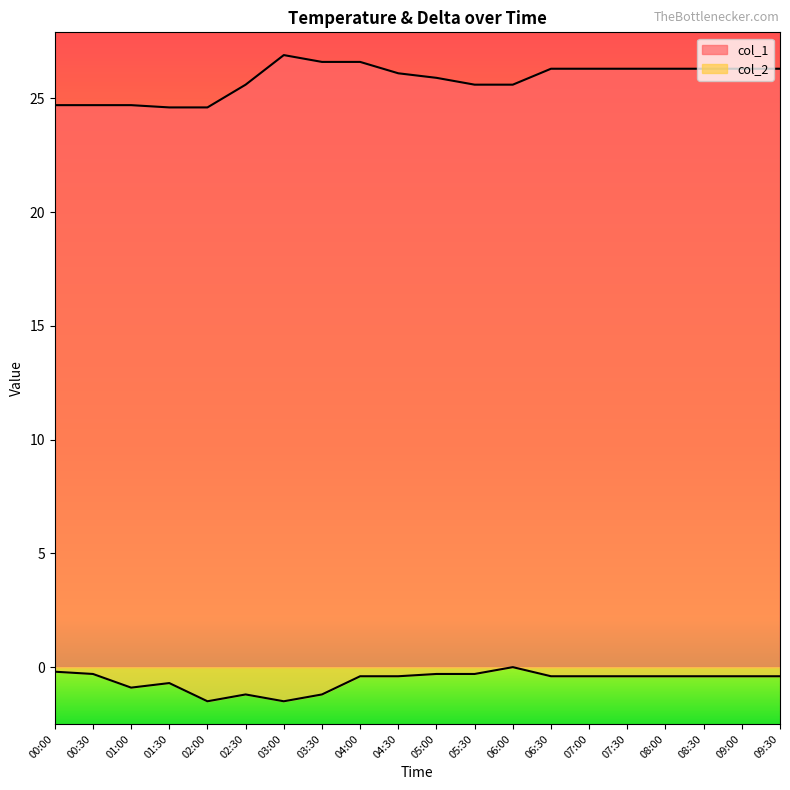

Between 06:00 and 06:30, which series saw the biggest shift?

col_1